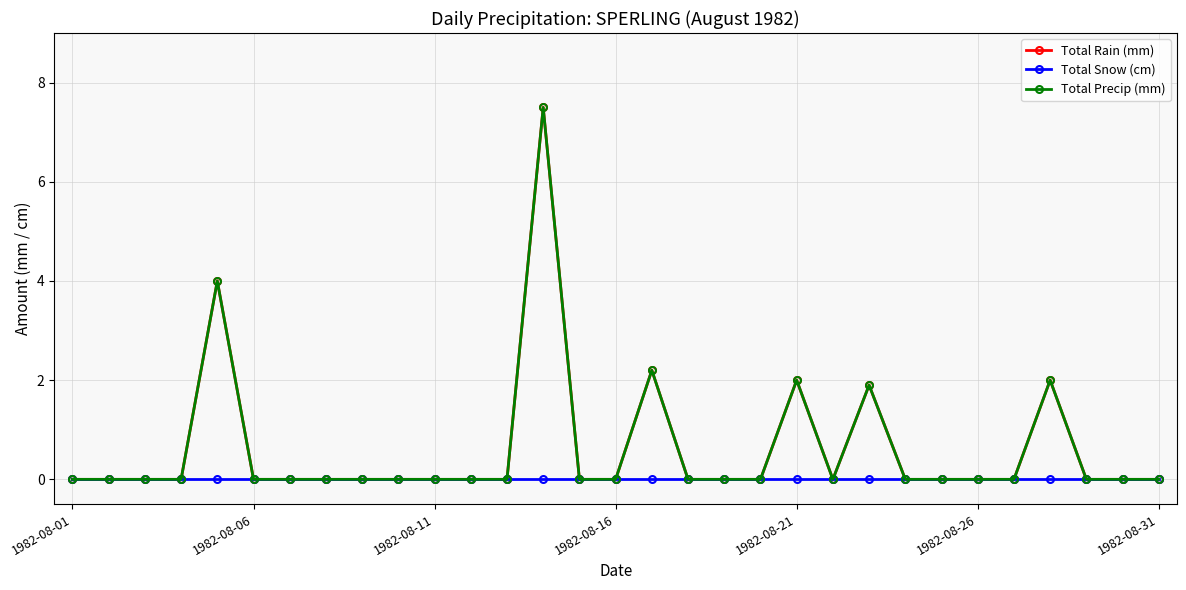

At which category does the chart reach its minimum across all series?

1982-08-01